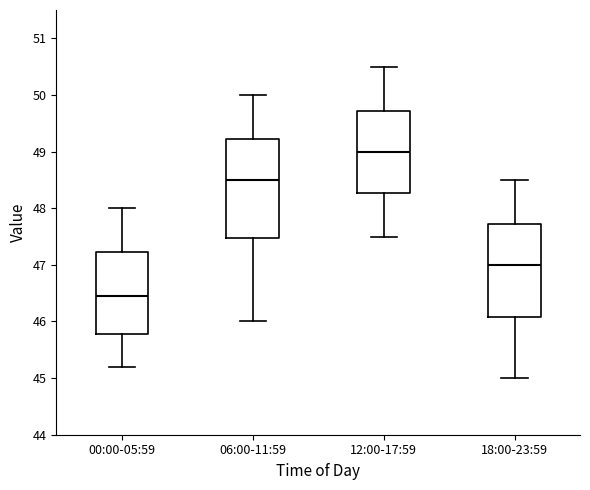

Which box's median line is the lowest?

00:00-05:59